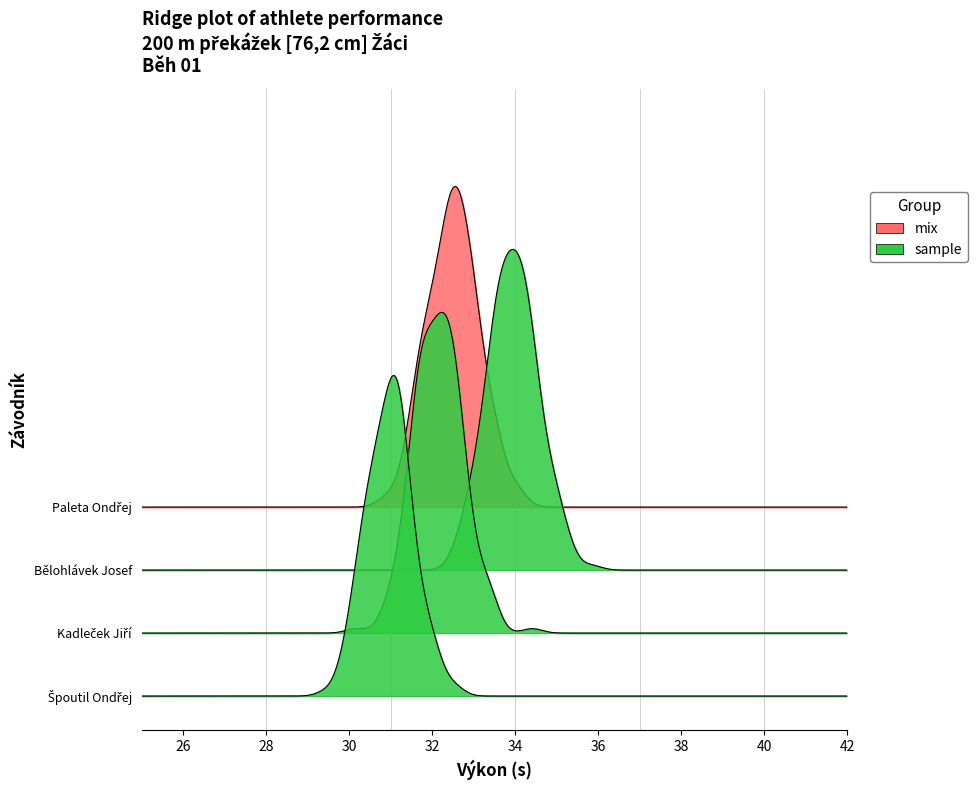

How many values in Pořadí are above zero?

3